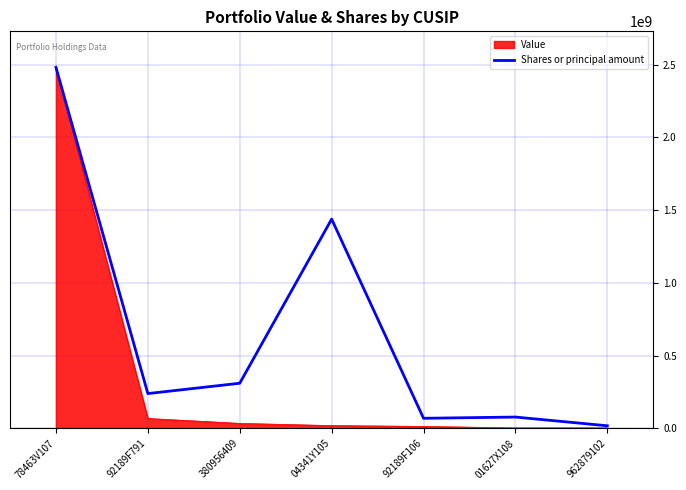

What is the greatest value displayed?

2480792000.0